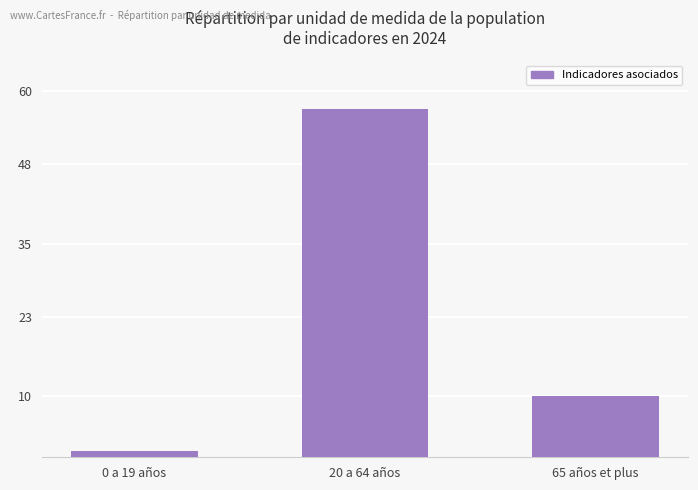

Approximately how many times larger is the value at 65 años et plus compared to 0 a 19 años?

10.0